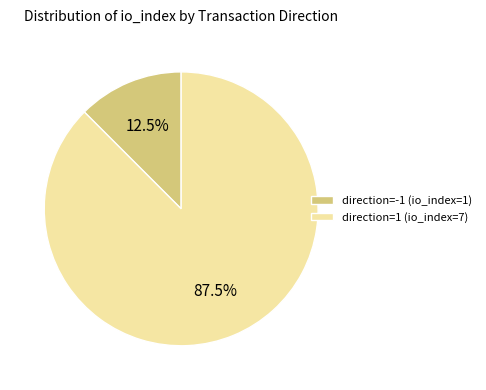

To the nearest percent, what is the average slice percentage?

50%